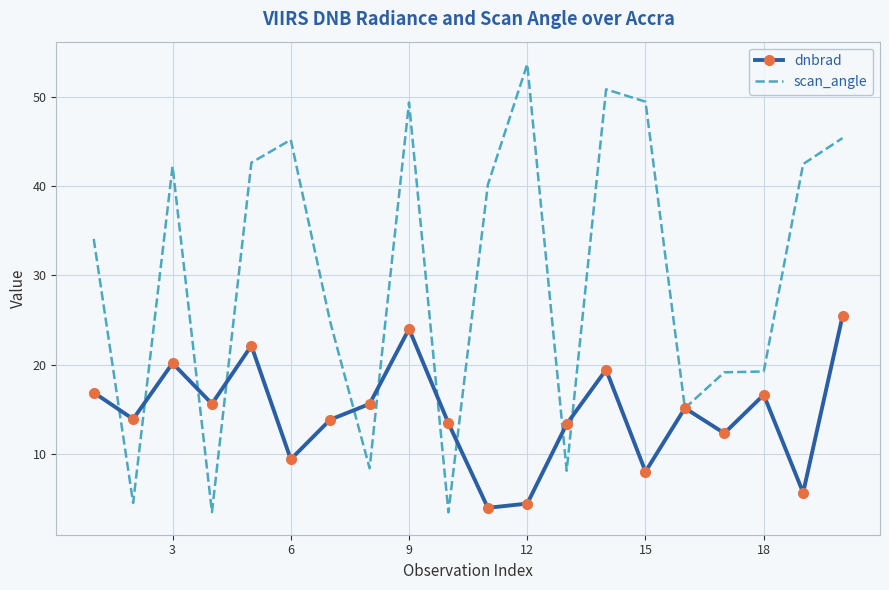

Which series has the largest range (max minus min)?

scan_angle